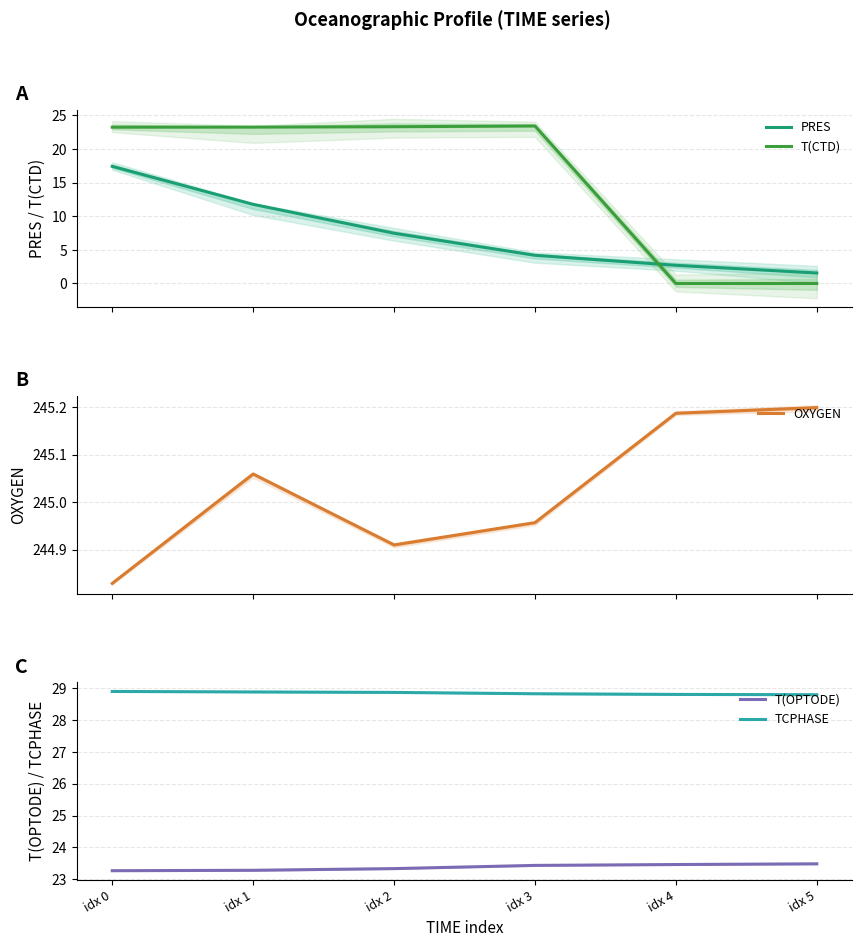

At which category is the sum across all series the highest?

idx 0